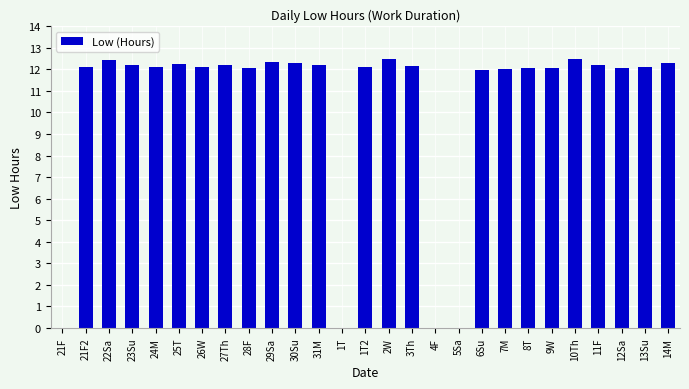

Is it true that the value at 27Th is 2.7?

False